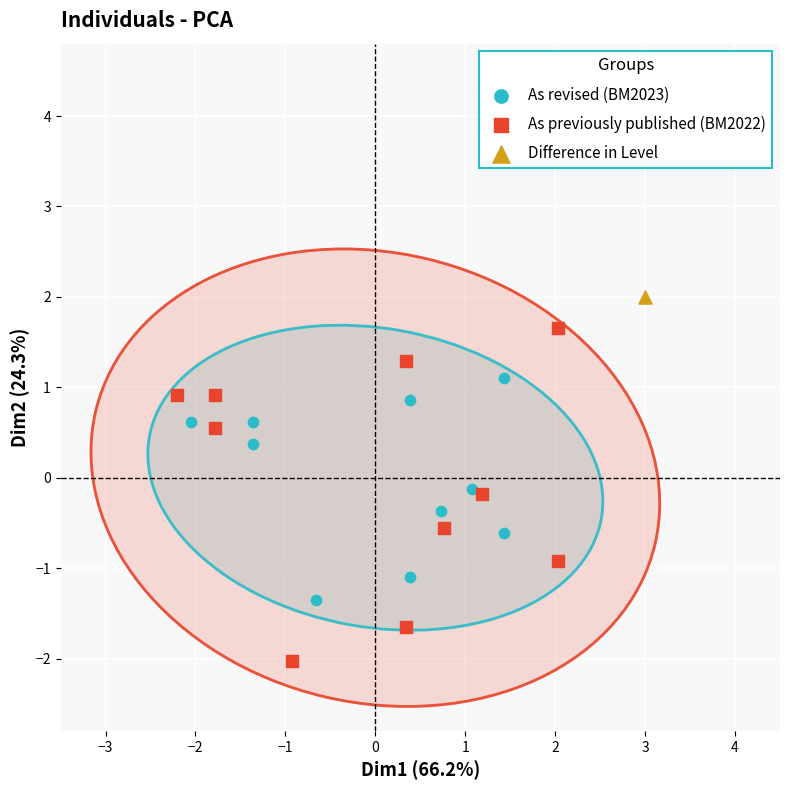

Which series reaches the maximum Y coordinate?

Difference in Level